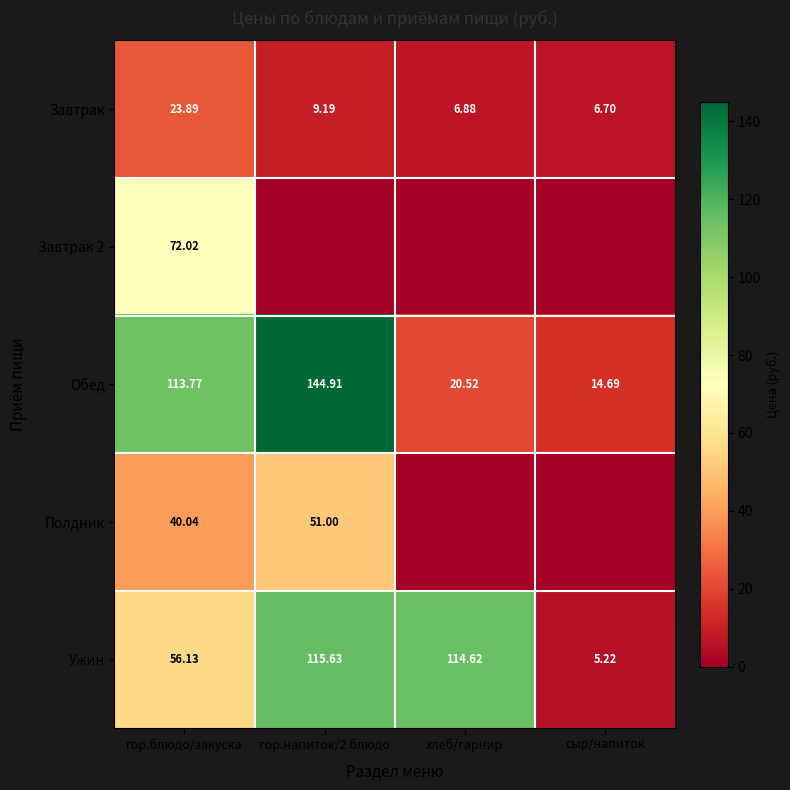

Which category has the lowest value in the Обед series?

сыр/напиток